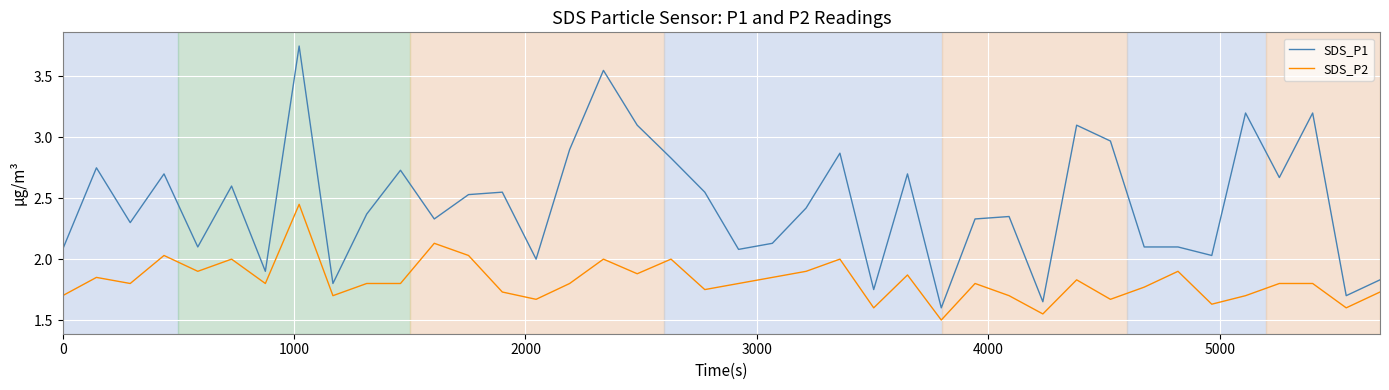

Which series has the largest total across all categories?

SDS_P1